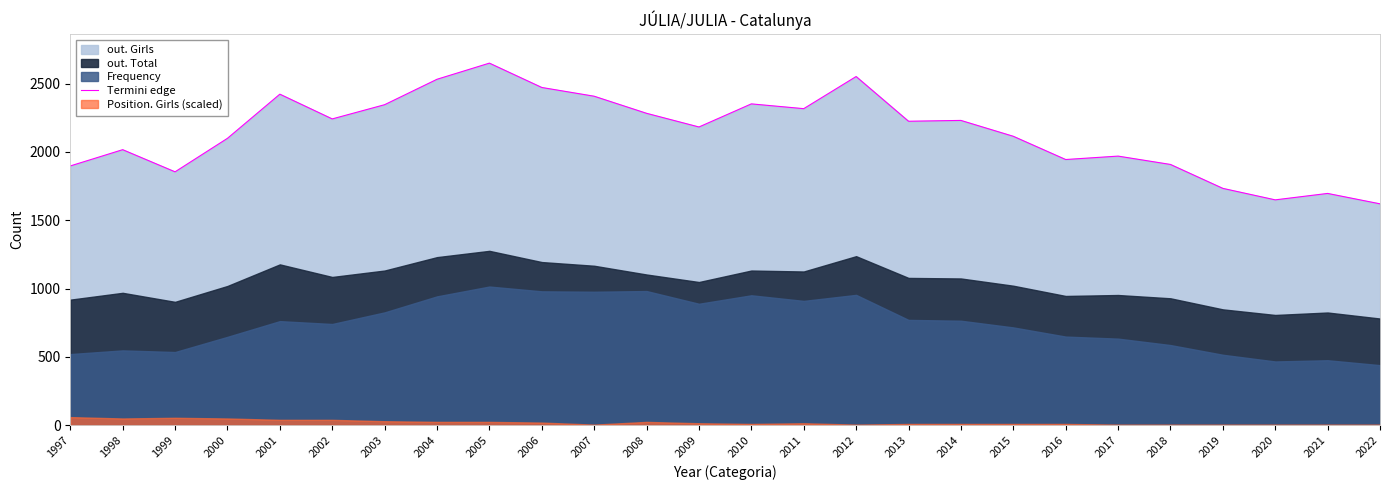

Read the value at 2002, to the nearest 10.

2240